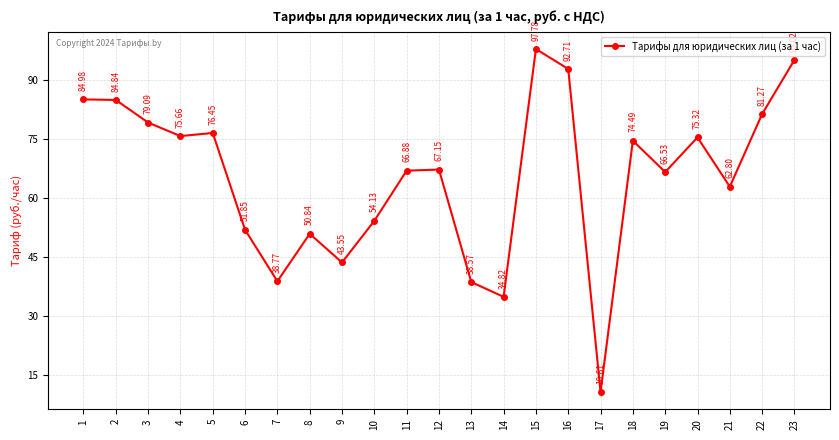

What is the sum of the values at 12 and 17?

77.8